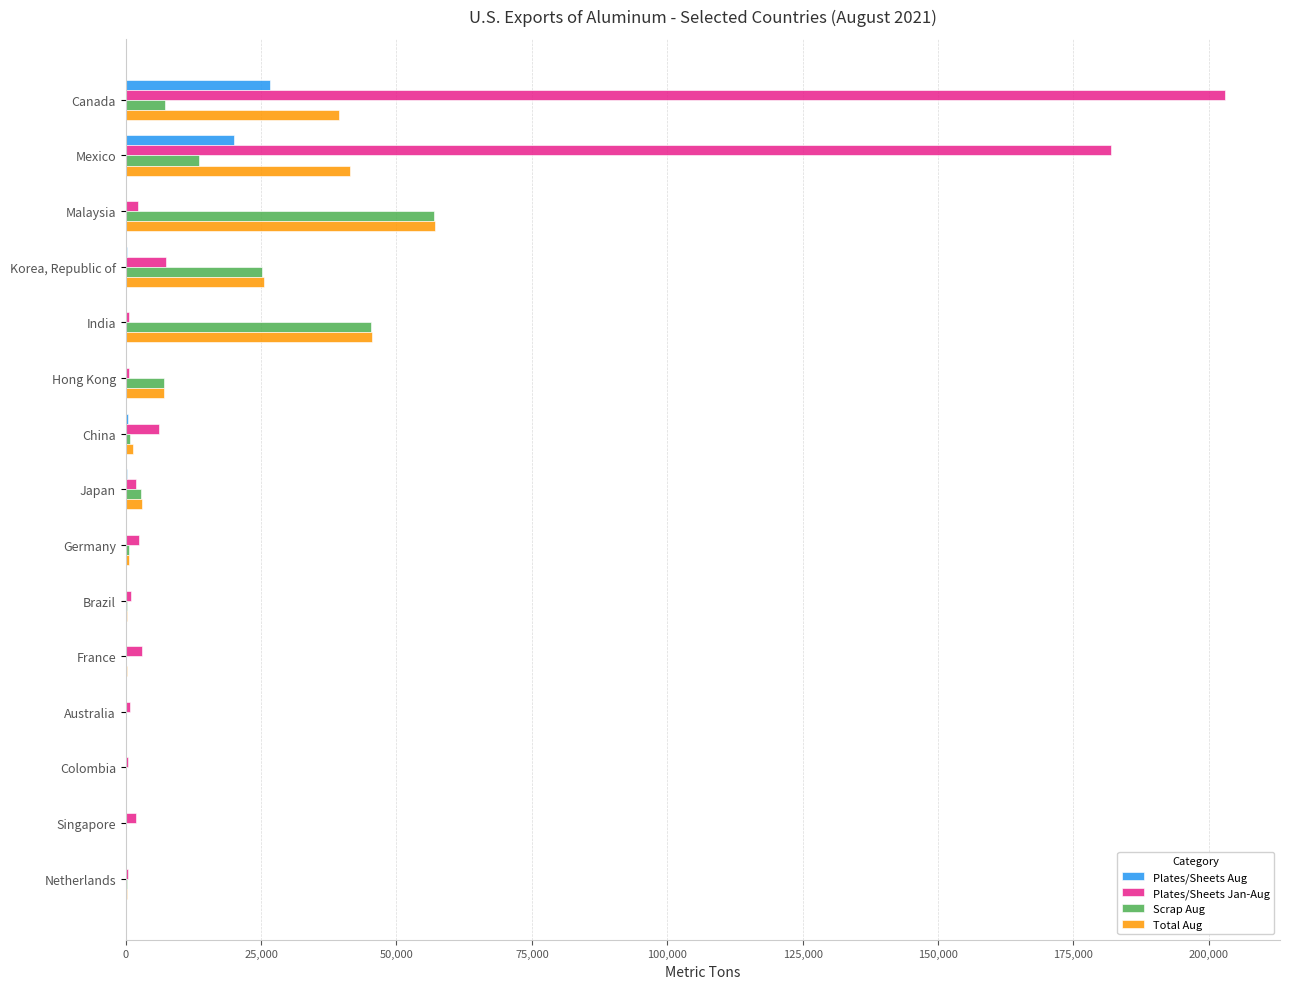

The value of Total Aug at Malaysia is 57100. True or false?

True